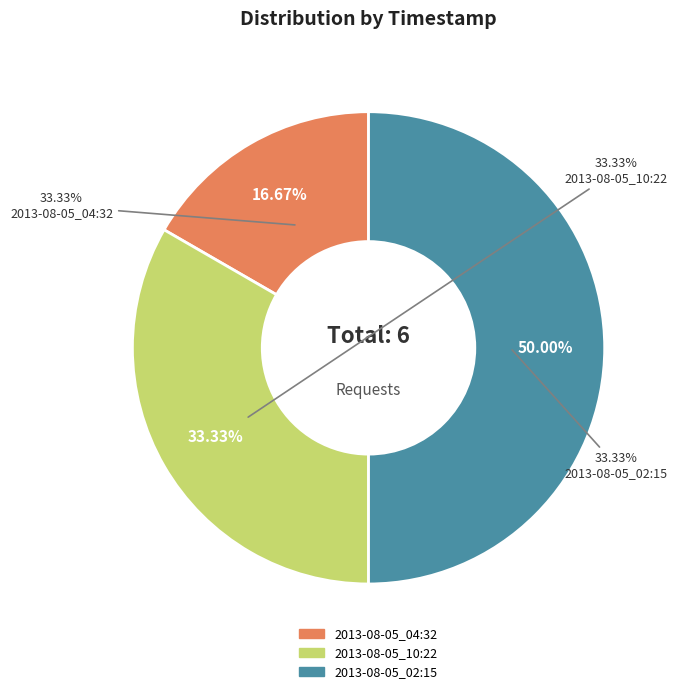

Is there any slice that represents more than half of the pie?

No